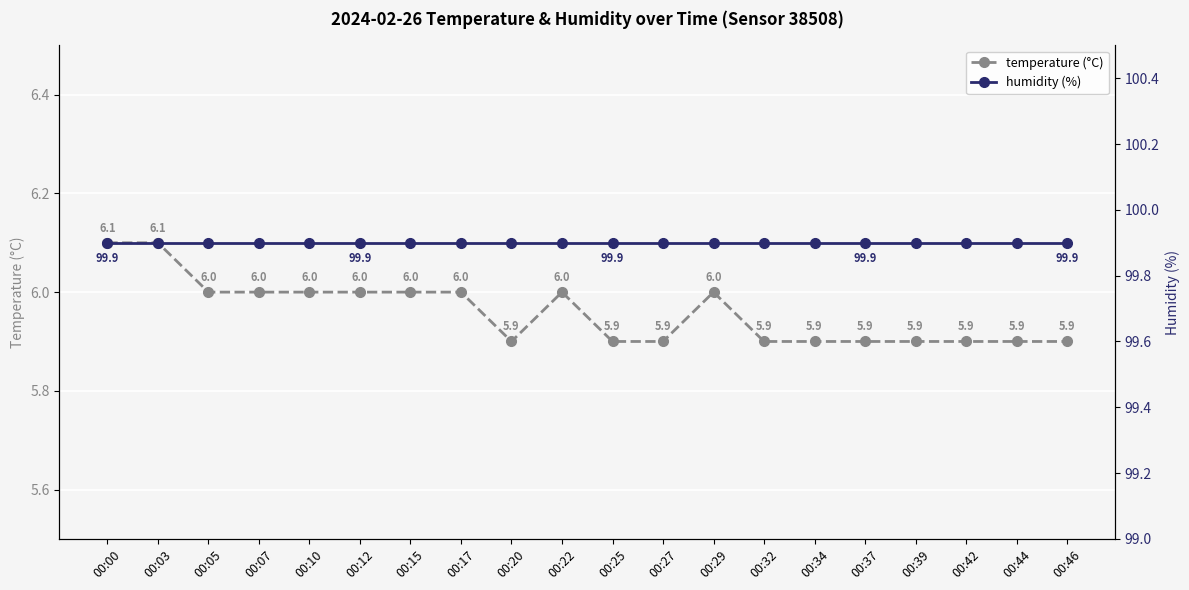

What are all the series names shown in the legend?

temperature (°C), humidity (%)